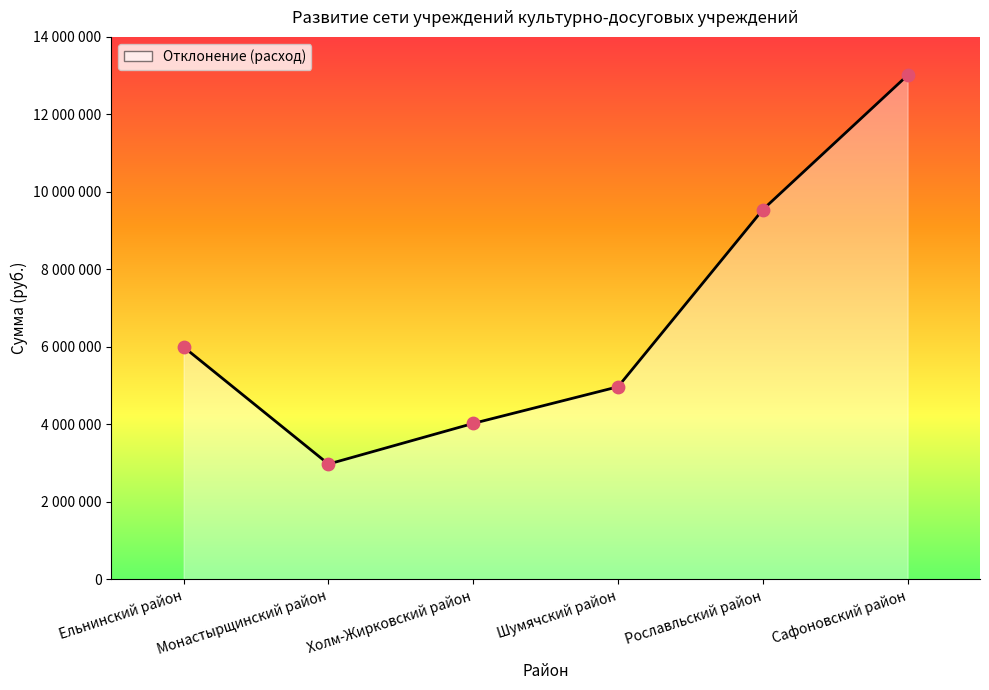

What is the change in value from Рославльский район to Сафоновский район?

+3469300